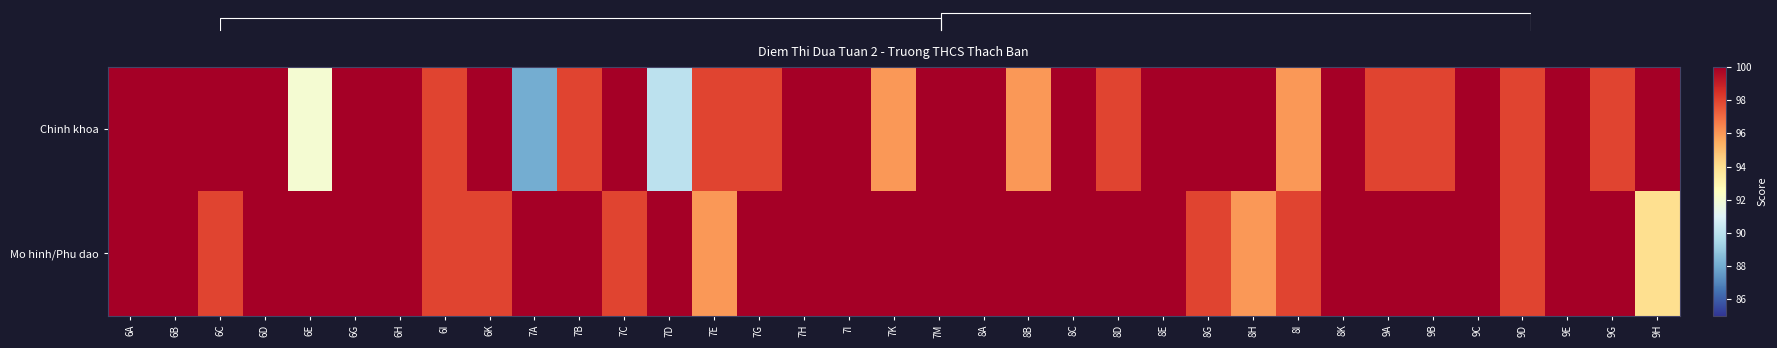

What is the smallest value displayed?

88